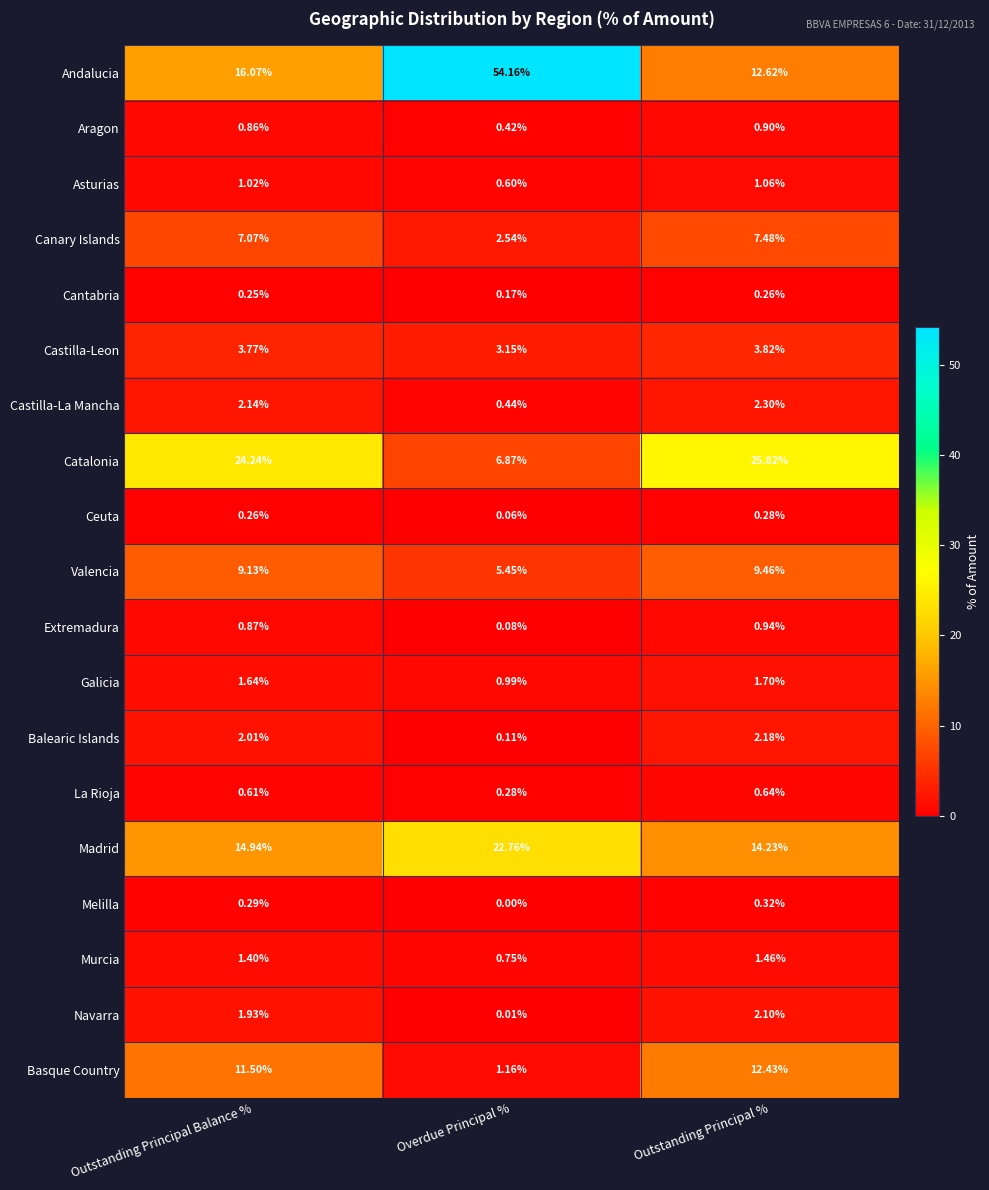

Which series has the largest range (max minus min)?

Andalucia